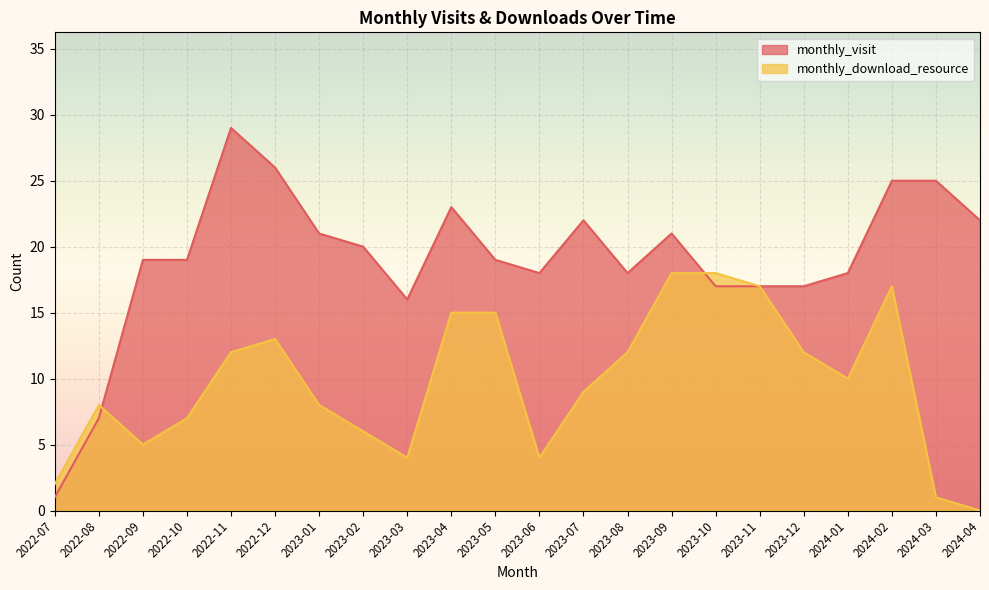

What is the greatest value displayed?

29